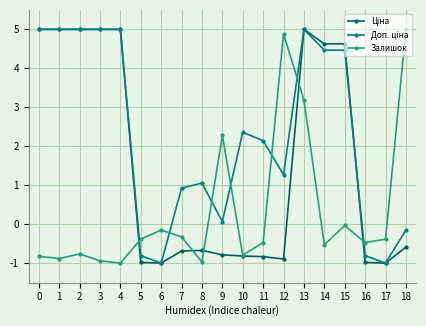

What is the total value across all series at 10?

0.7